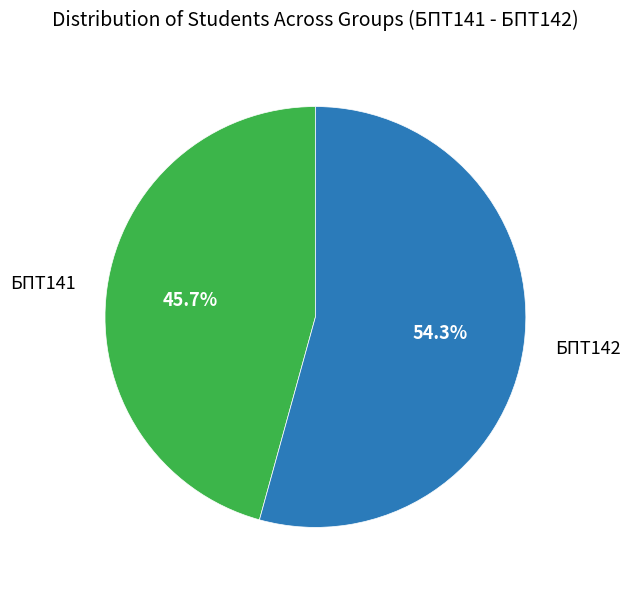

What is the largest slice in the pie chart?

БПТ142